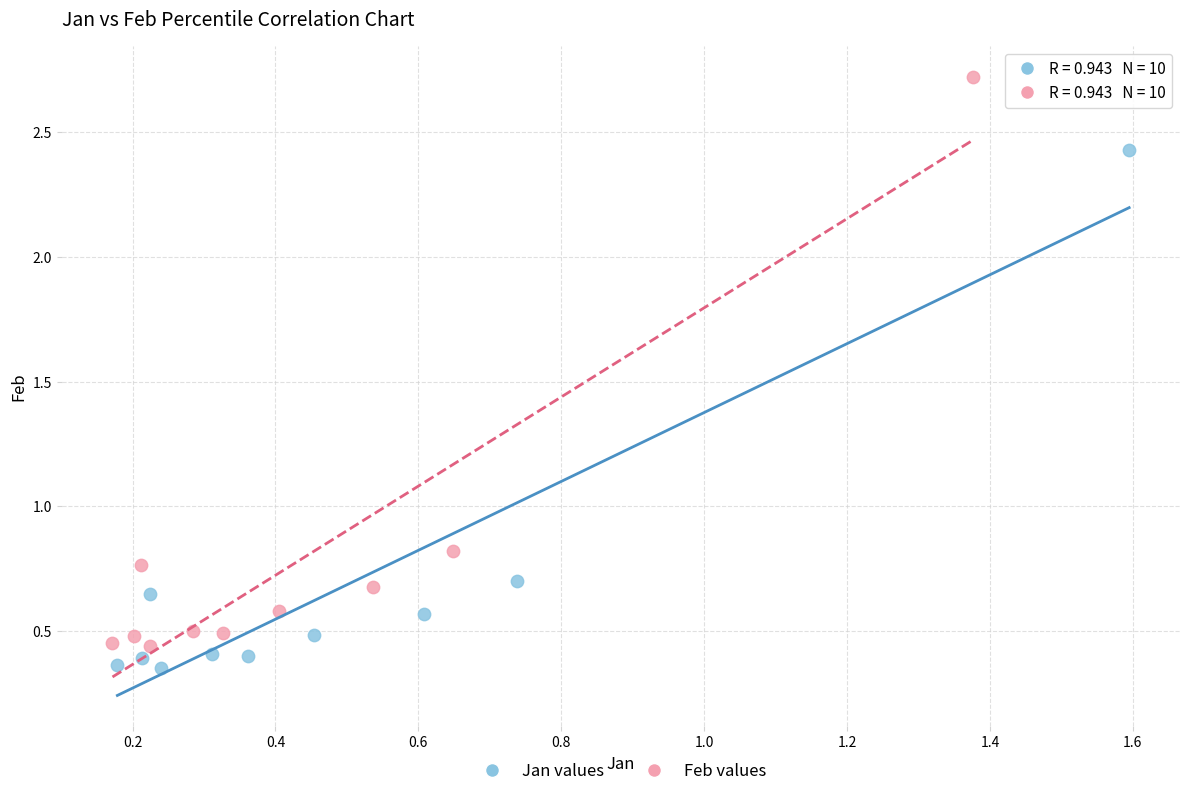

Which series has the largest Y range (max minus min)?

Feb values